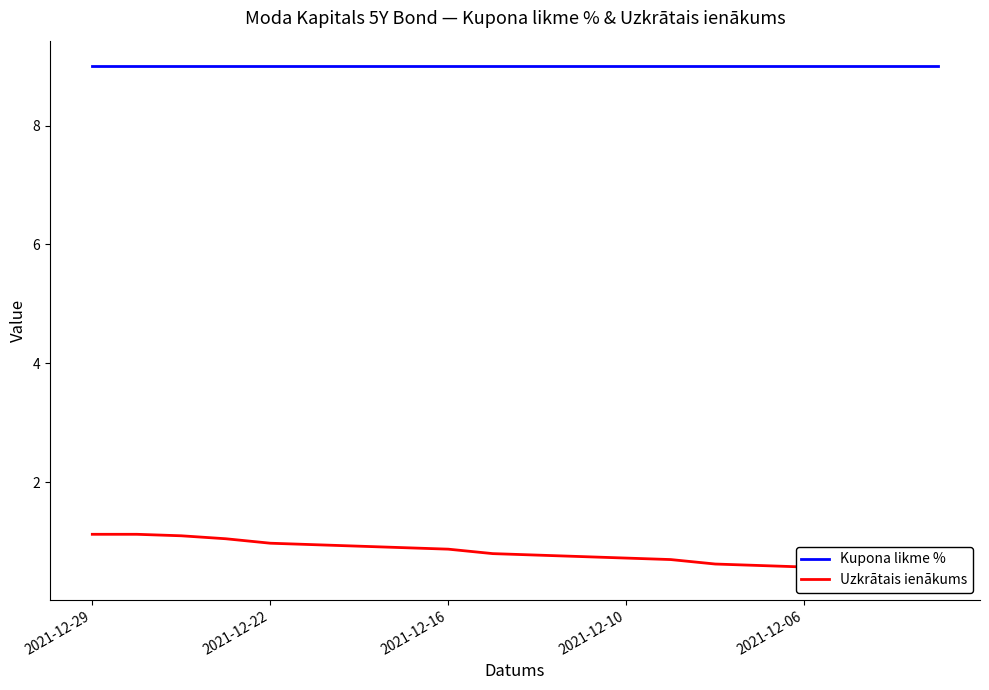

How many distinct data groups are displayed?

2